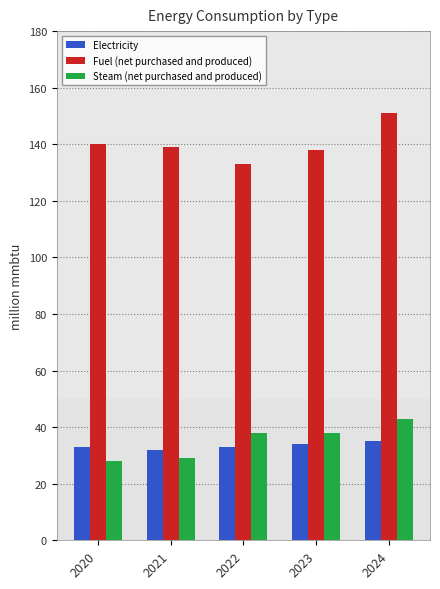

What is the approximate value of Electricity at 2021?

32